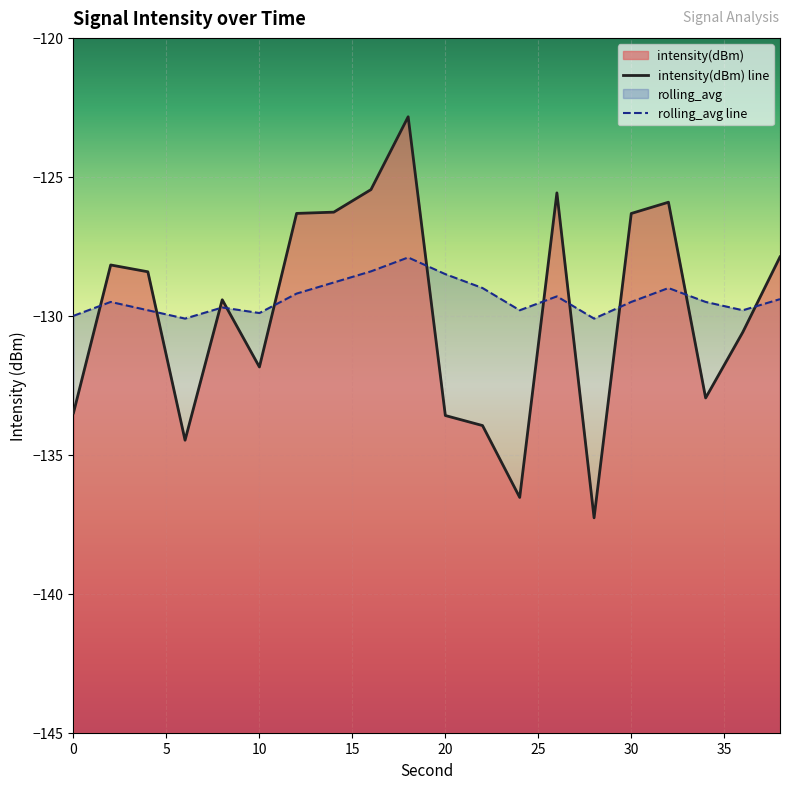

At which category is the sum across all series the highest?

18